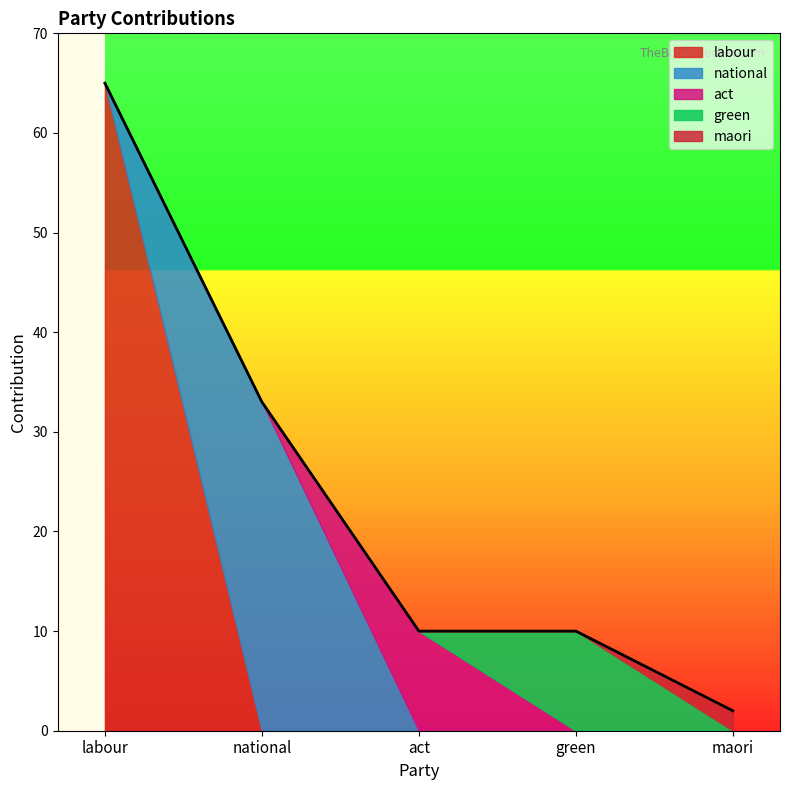

Which has a higher value, maori or green?

maori